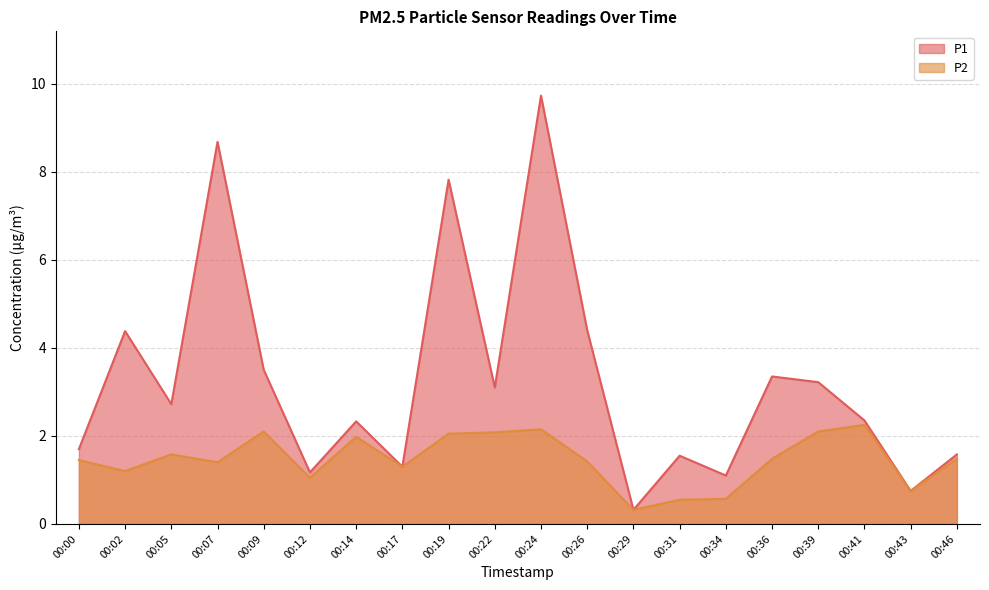

True or false: P2 and P1 intersect in this chart.

False